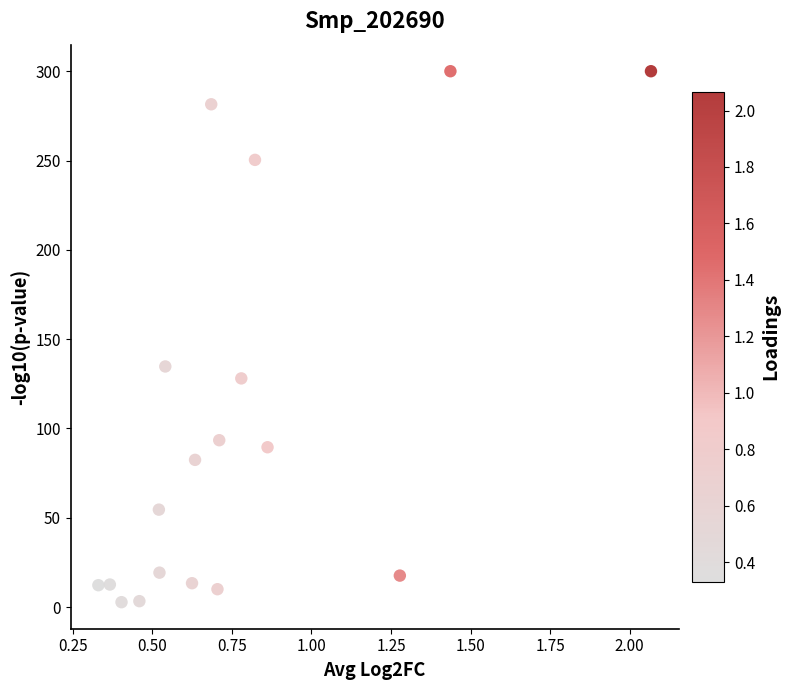

What Y value in the scatter plot is closest to 151?

134.7